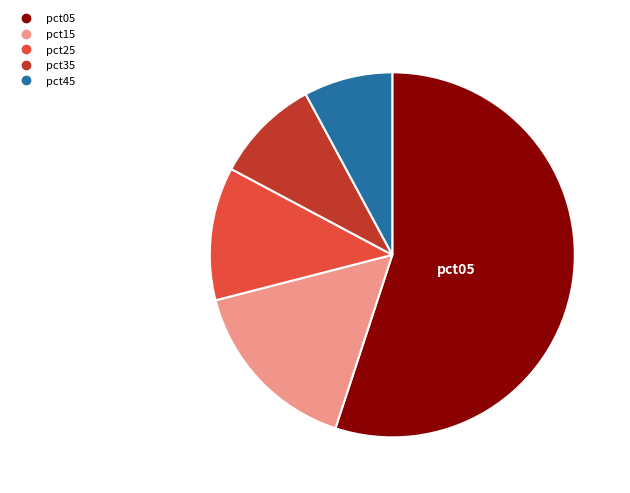

Does any single category account for the majority?

Yes